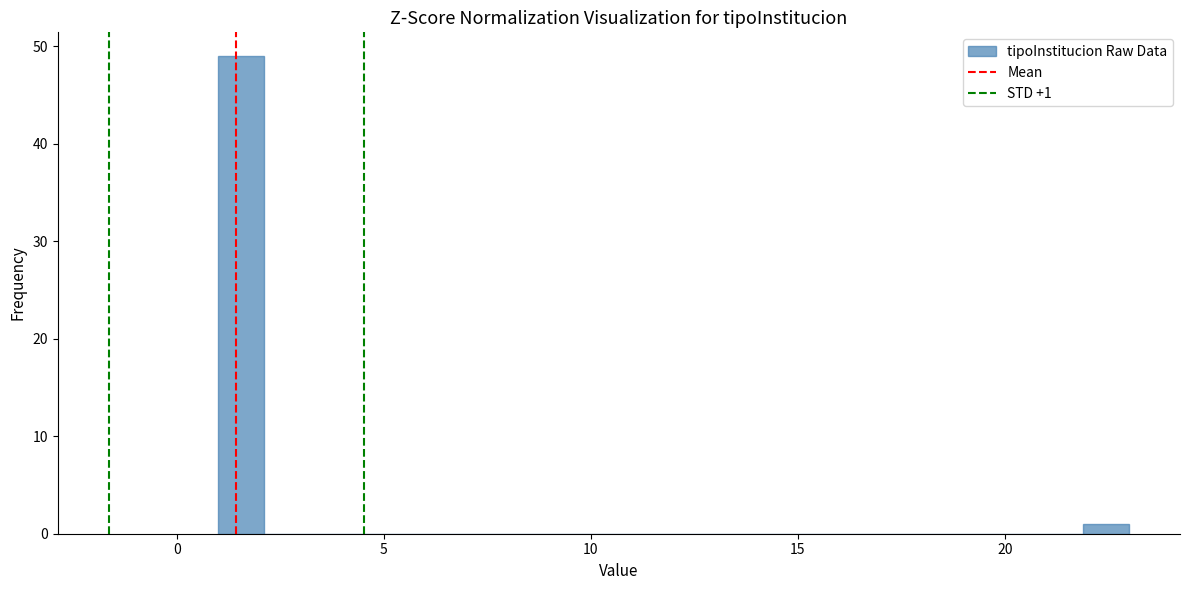

Around what value on the x-axis is the tallest bar? Give the approximate position of its centre, as read against the axis.

1.5